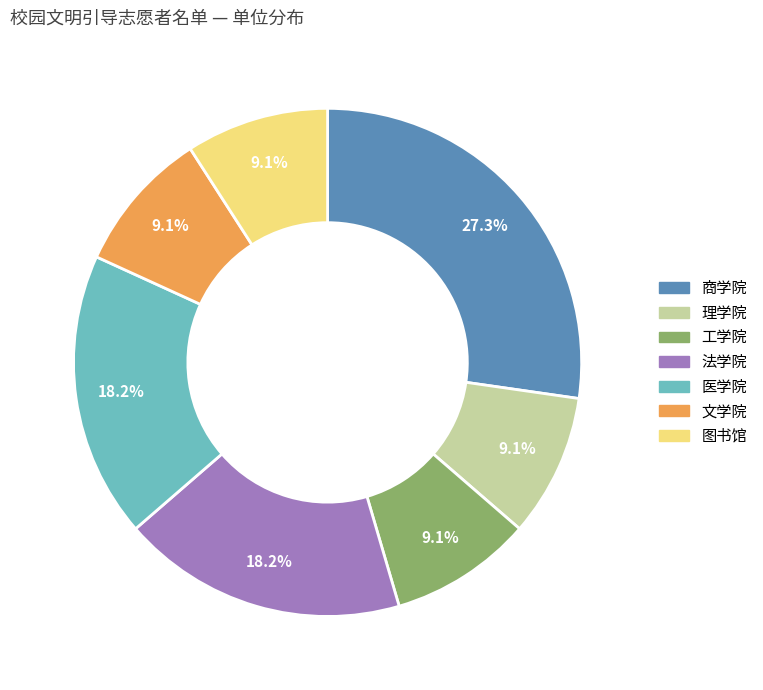

To the nearest percent, what portion does 医学院 represent?

18%